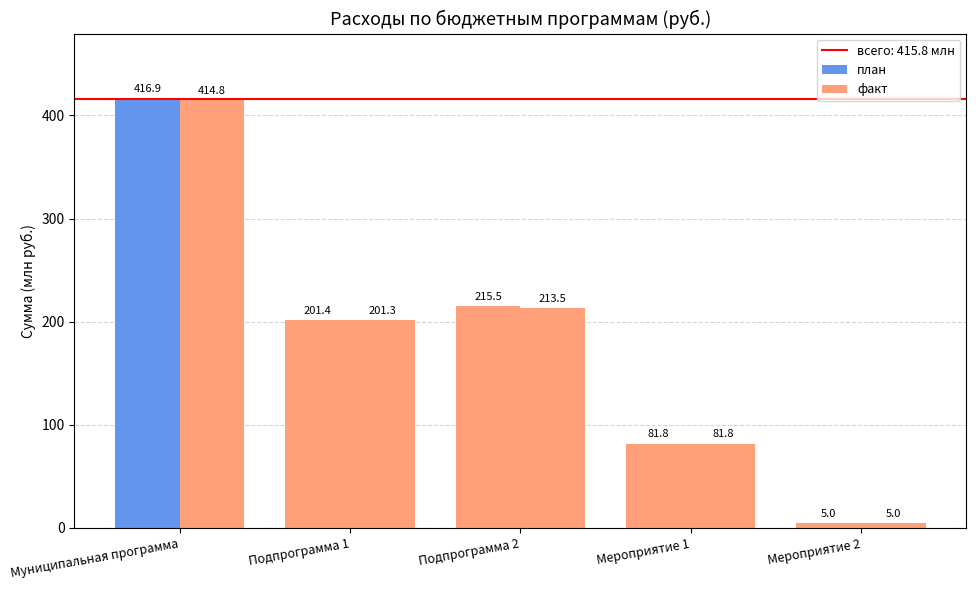

How many data points in факт are less than 201?

2